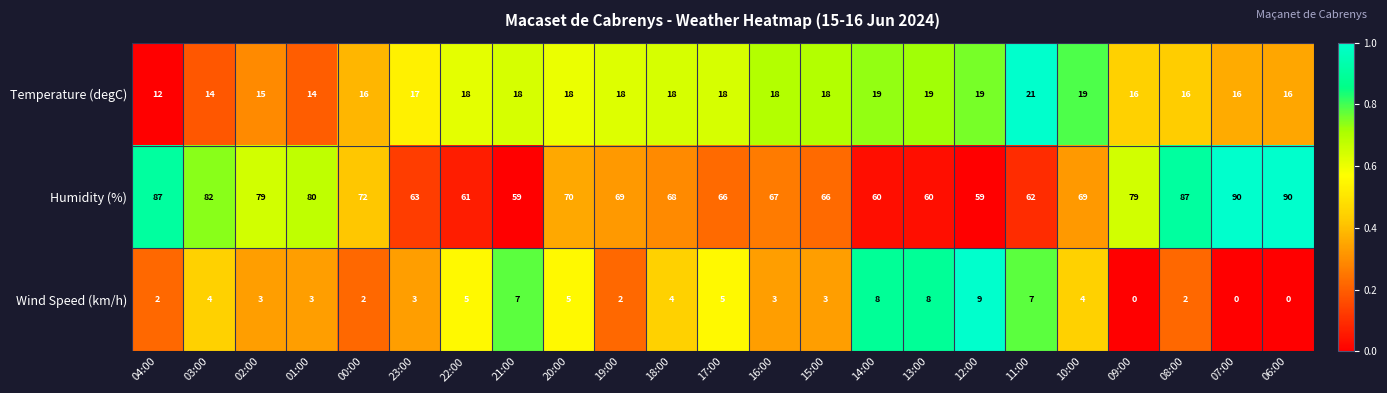

What is the sum of the Temperature (degC) values at 14:00 and 04:00?

31